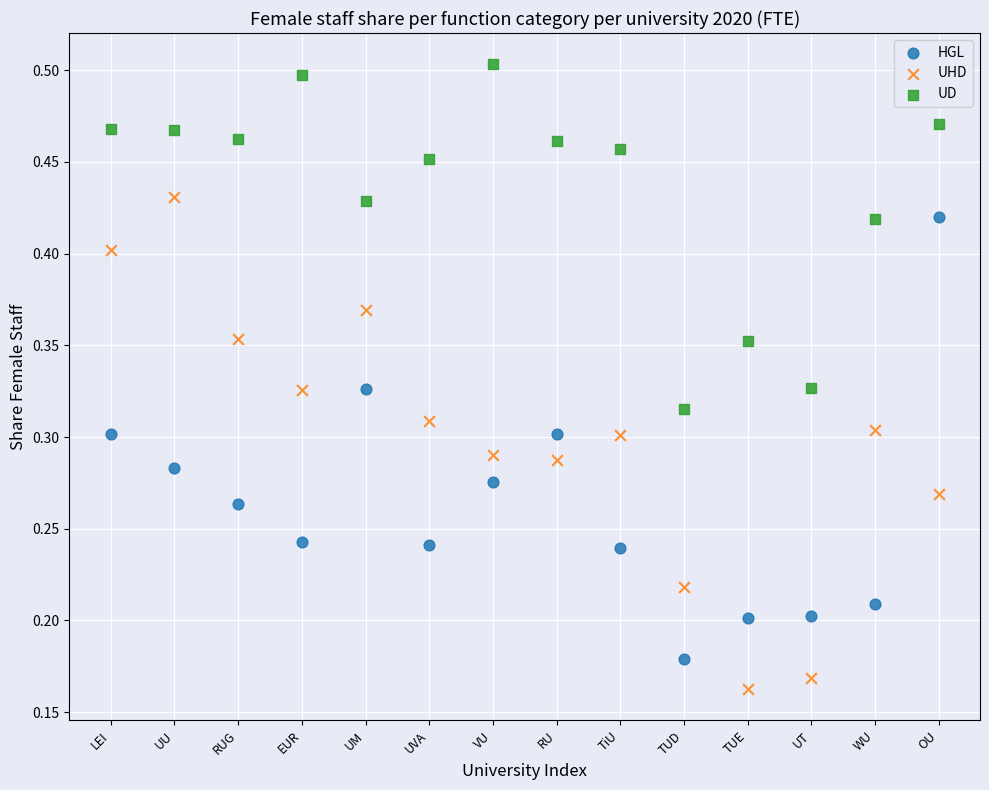

Which series has the widest spread of Y values?

UHD